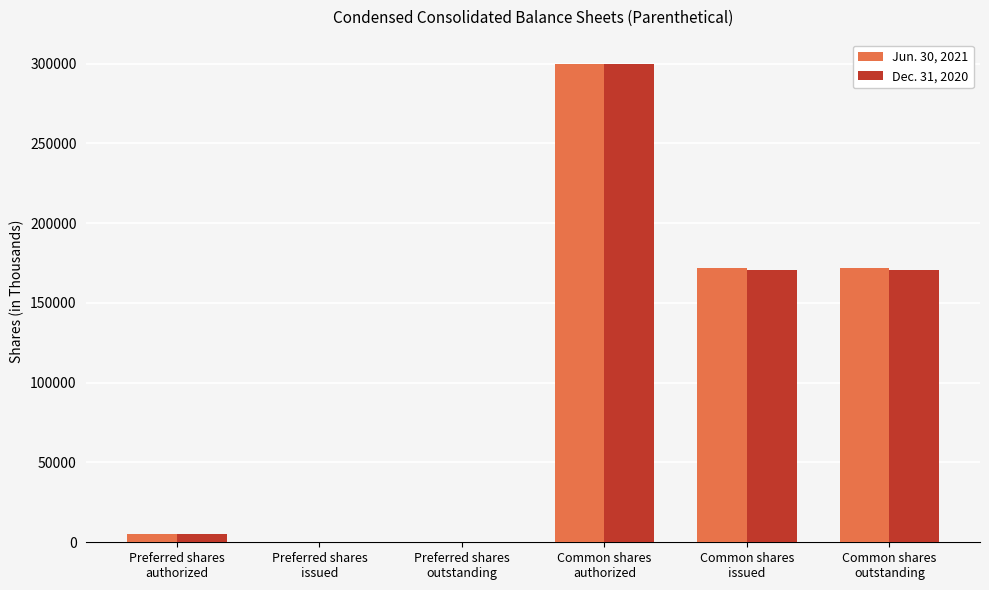

What is the sum of all Jun. 30, 2021 values?

649154